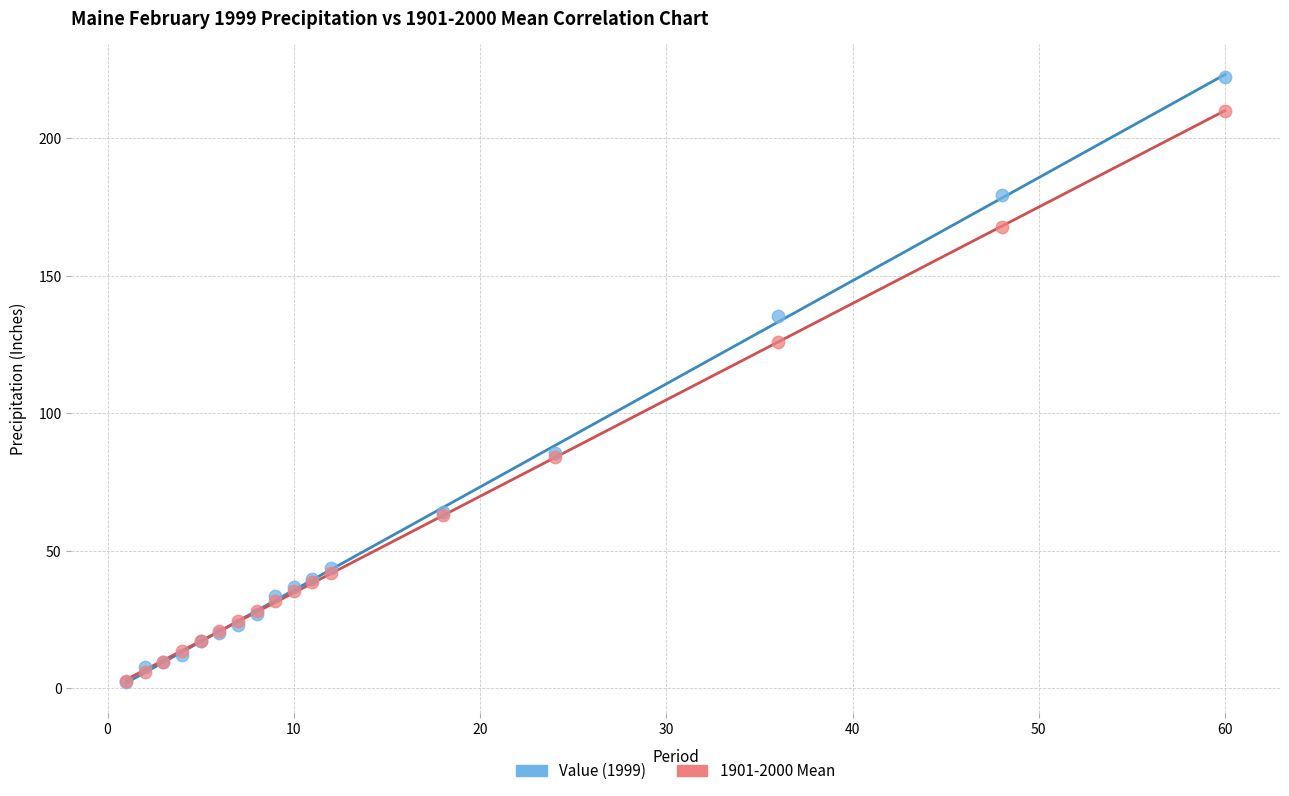

Across all series, what Y value is closest to 112?

125.9